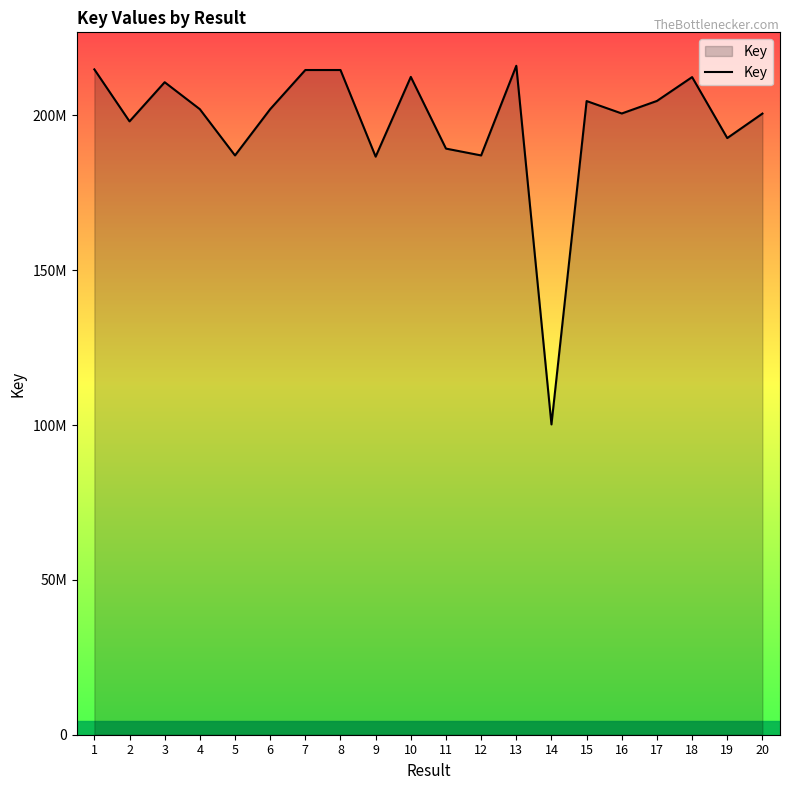

Does the chart display data point markers on the line(s)?

No